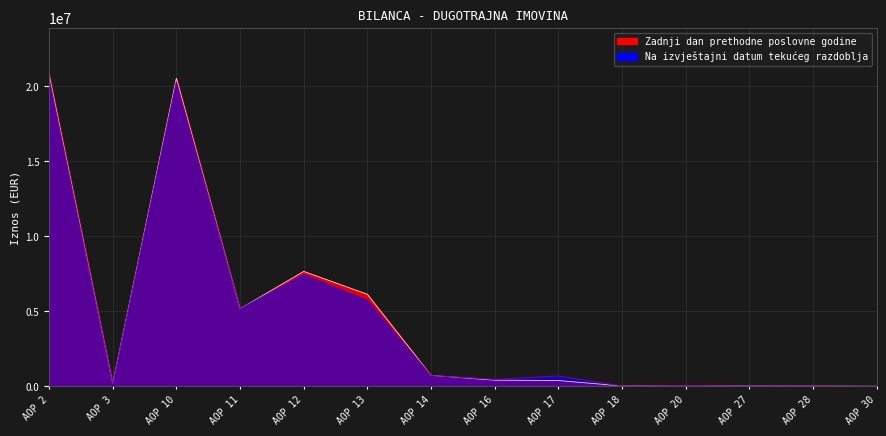

How many values in the Zadnji dan prethodne poslovne godine series are below 412321?

7